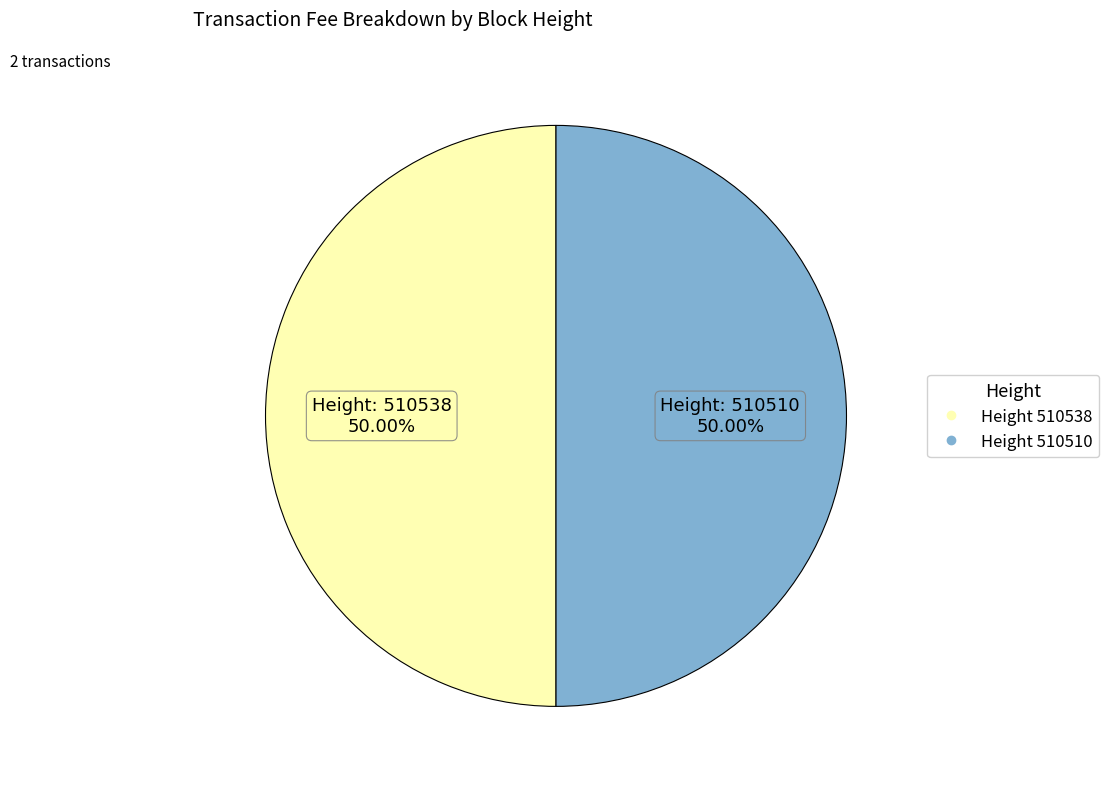

Count the number of slices in the pie.

2